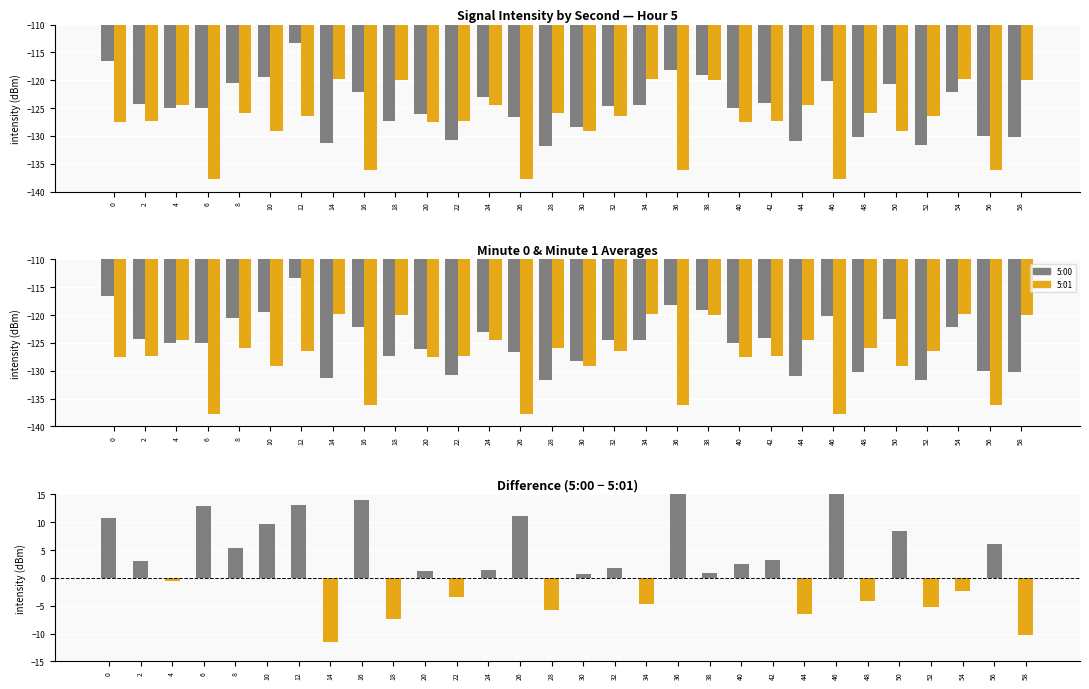

Which has a higher value, 48 or 44?

48